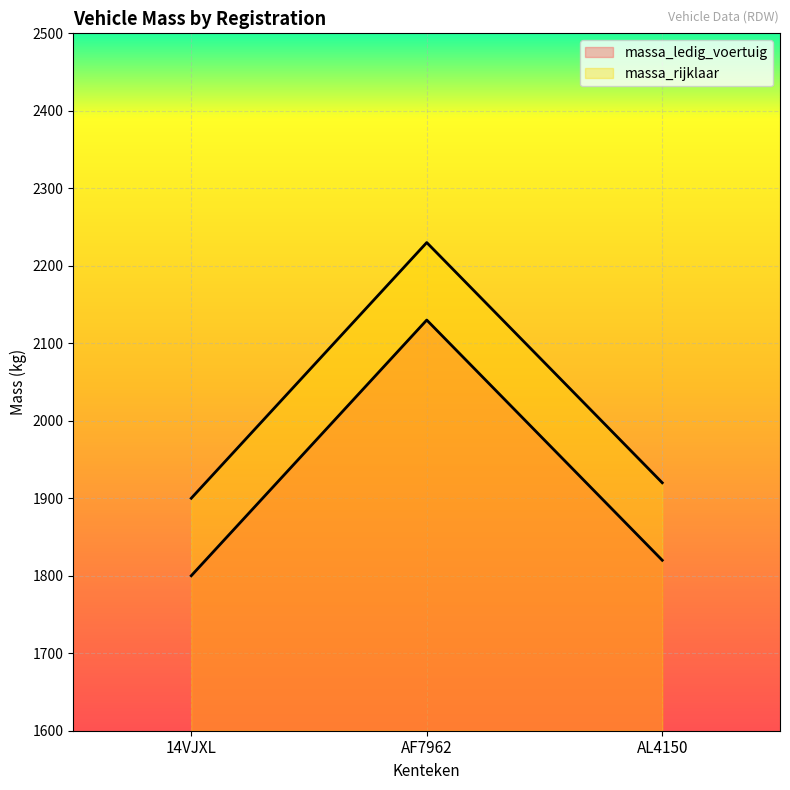

Is the value of massa_rijklaar at 14VJXL greater than the value of massa_ledig_voertuig at AL4150?

Yes